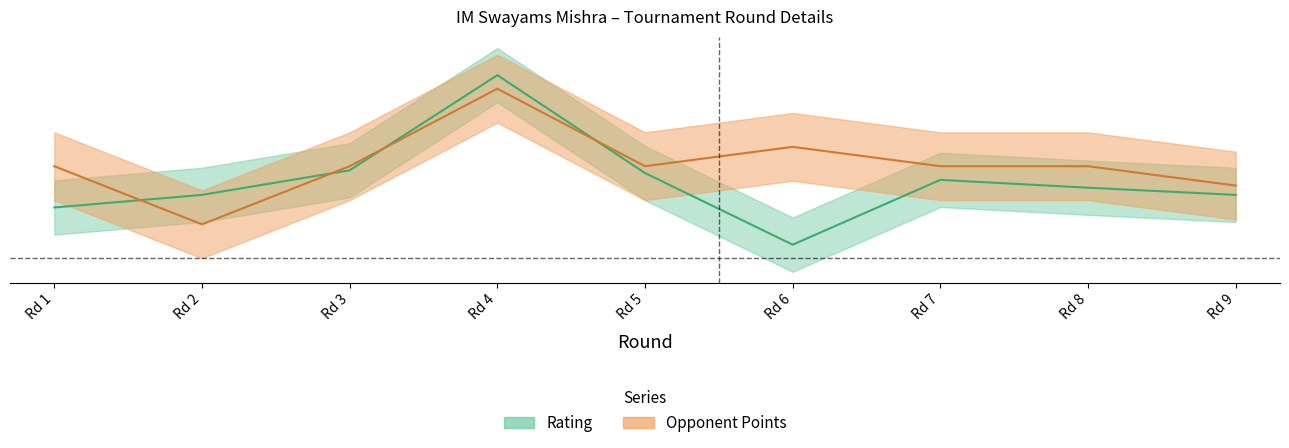

How many lines are shown in the chart?

2